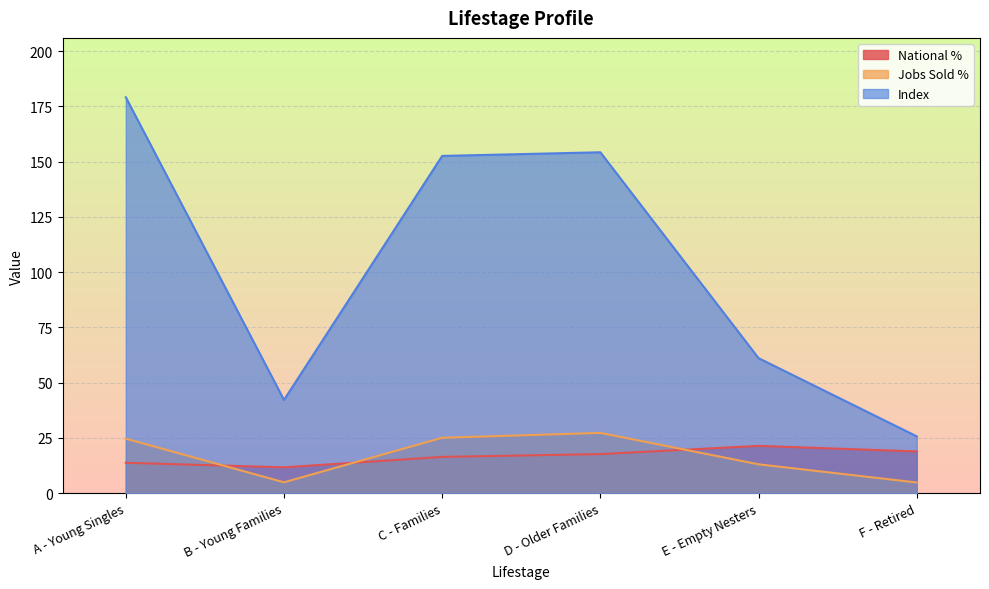

True or false: Index and Jobs Sold % cross at least once.

False